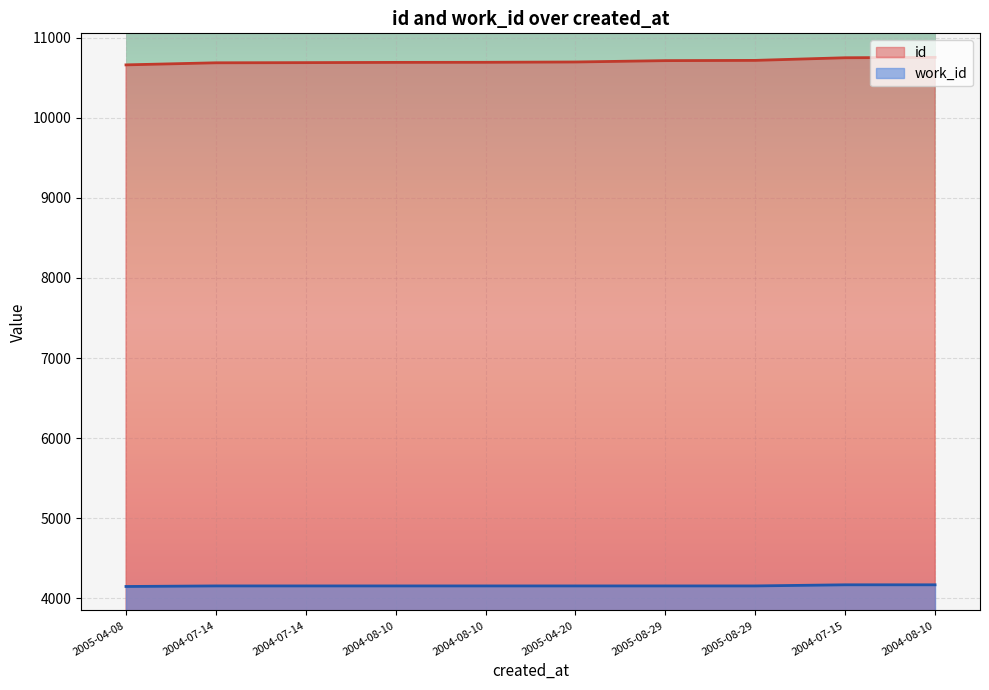

How many lines are shown in the chart?

2